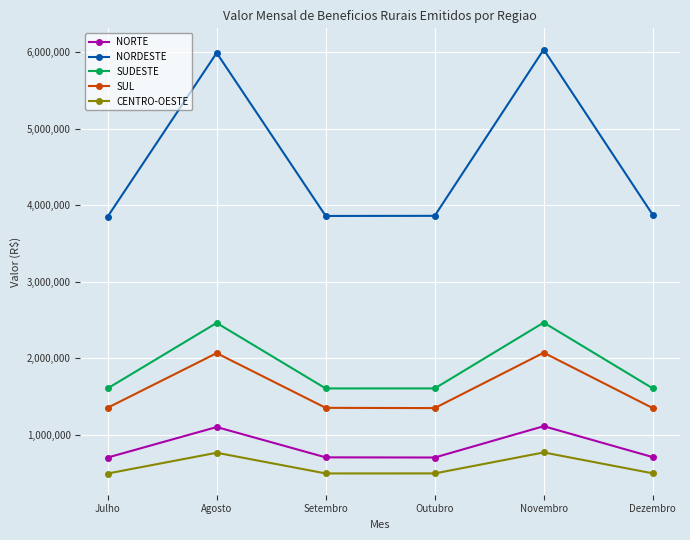

Which series changed the most between Novembro and Dezembro?

NORDESTE